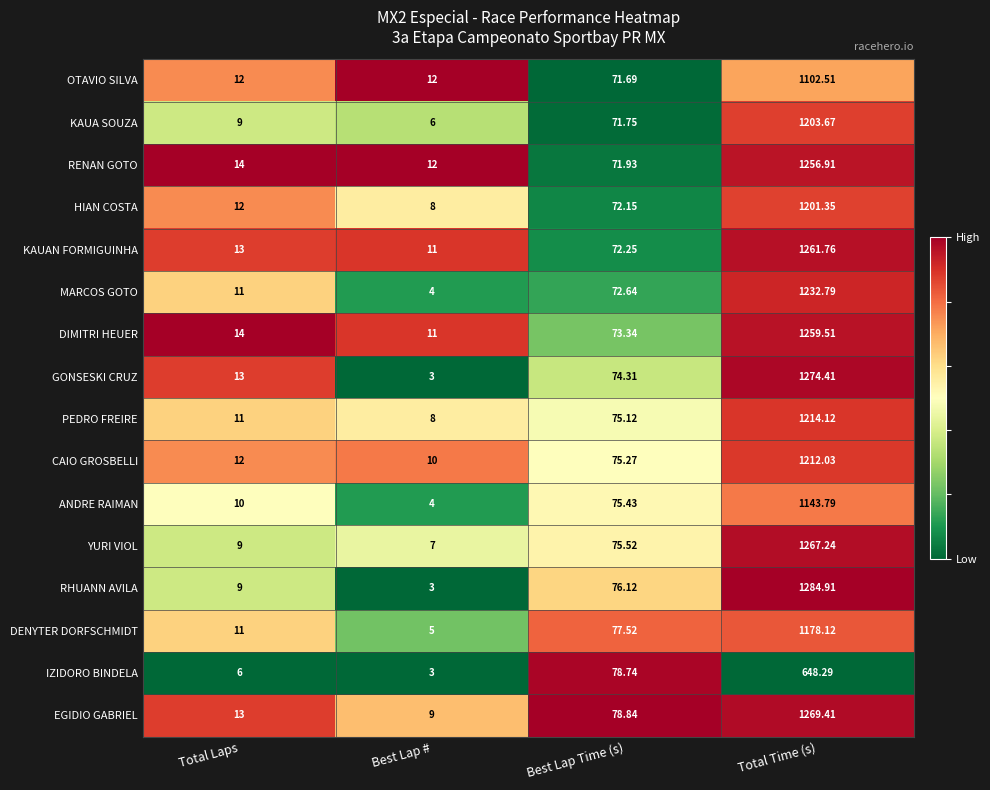

List the series in order of their peak value, lowest first.

IZIDORO BINDELA, OTAVIO SILVA, ANDRE RAIMAN, DENYTER DORFSCHMIDT, HIAN COSTA, KAUA SOUZA, CAIO GROSBELLI, PEDRO FREIRE, MARCOS GOTO, RENAN GOTO, DIMITRI HEUER, KAUAN FORMIGUINHA, YURI VIOL, EGIDIO GABRIEL, GONSESKI CRUZ, RHUANN AVILA